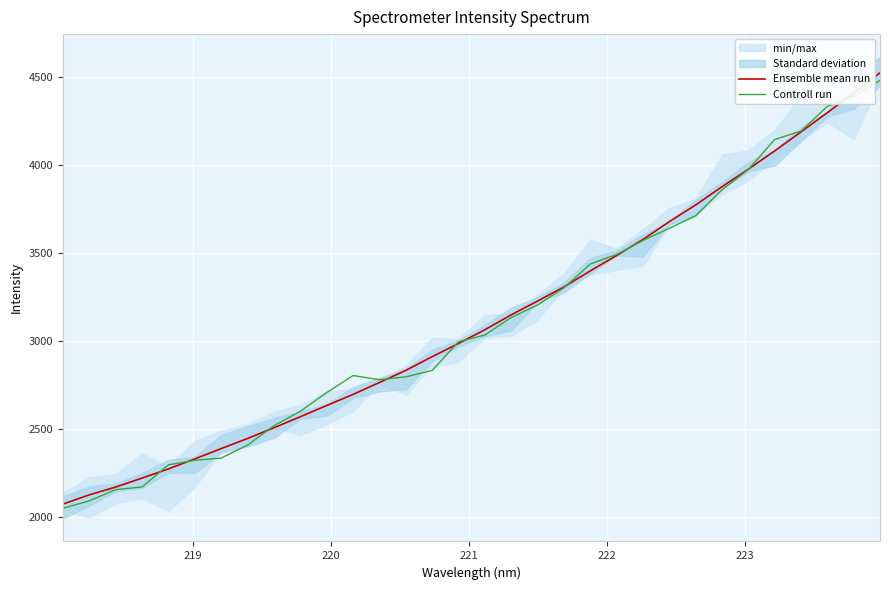

Reading right to left, transcribe all the data shown in this chart.

Ensemble mean run: 4521.3	4406.2	4294.6	4185.6	4077.4	3973.9	3874.2	3770.8	3675.9	3574.9	3483.6	3396.2	3305.1	3224.9	3146.5	3062.0	2983.6	2909.0	2830.9	2762.4	2694.5	2631.5	2567.9	2505.1	2444.2	2386.9	2328.4	2271.3	2219.3	2168.3	2123.9	2071.3
Controll run: 4477.7	4387.9	4330.7	4190.4	4142.4	3972.0	3856.3	3709.2	3637.8	3569.1	3489.4	3435.4	3300.0	3202.4	3131.2	3032.1	2993.4	2830.6	2794.6	2777.6	2801.6	2704.9	2598.7	2516.6	2406.9	2332.8	2320.2	2294.6	2168.7	2153.9	2089.9	2047.8